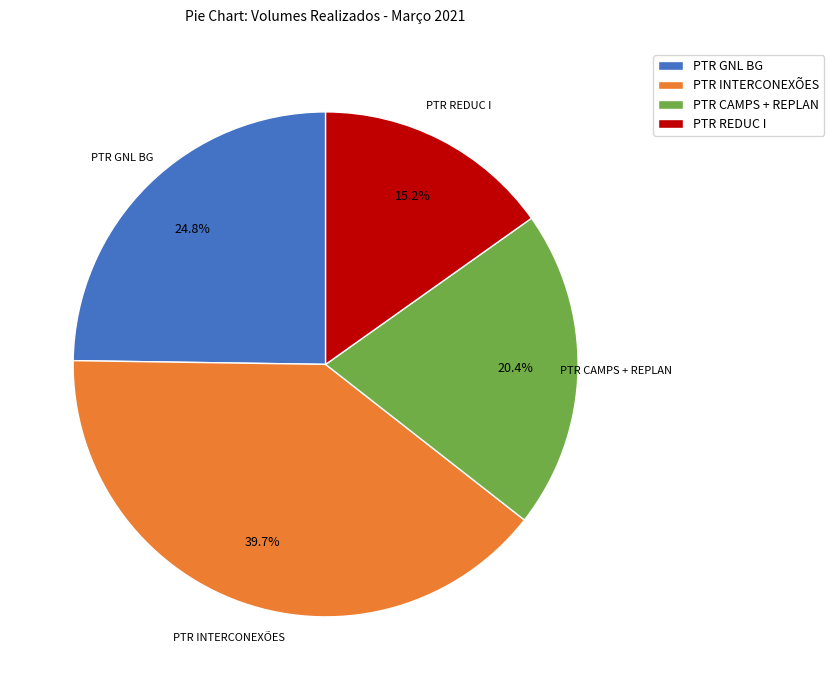

Rank the categories by value from lowest to highest.

PTR REDUC I, PTR CAMPS + REPLAN, PTR GNL BG, PTR INTERCONEXÕES